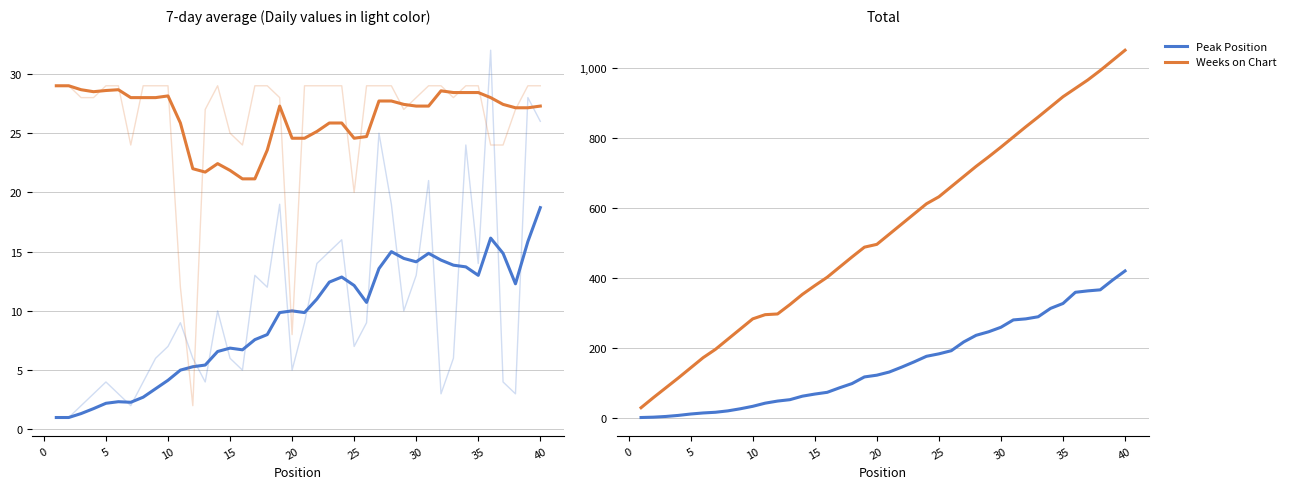

What is the minimum value shown in the chart?

1